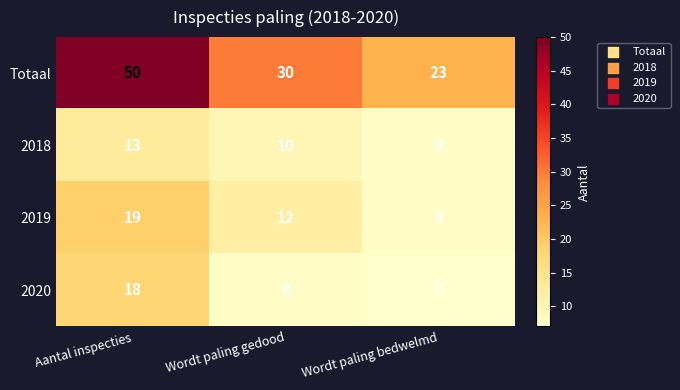

Which series has the widest spread of values?

Totaal